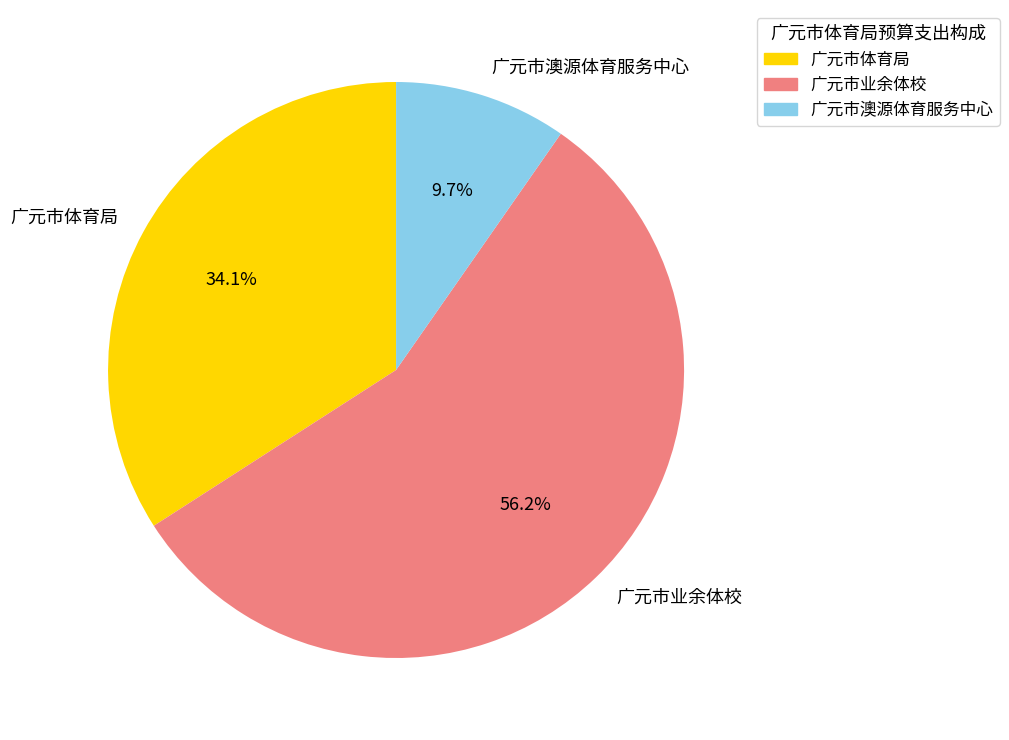

Do 广元市澳源体育服务中心 and 广元市体育局 together represent more than half of the pie?

No